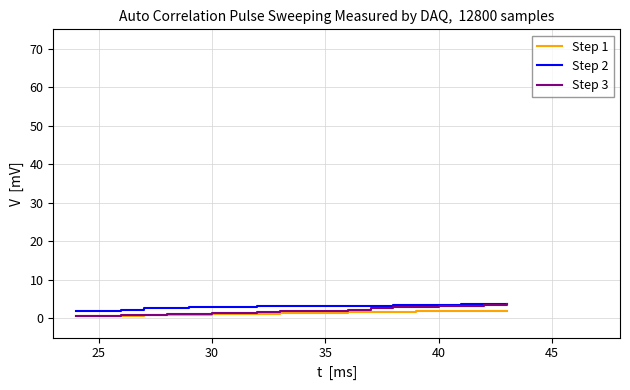

What are all the series names shown in the legend?

Step 1, Step 2, Step 3